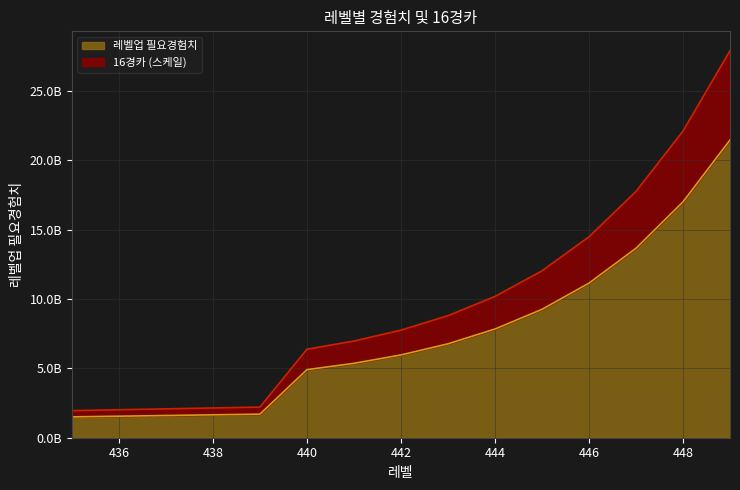

Which has a higher value, 448 or 441?

448